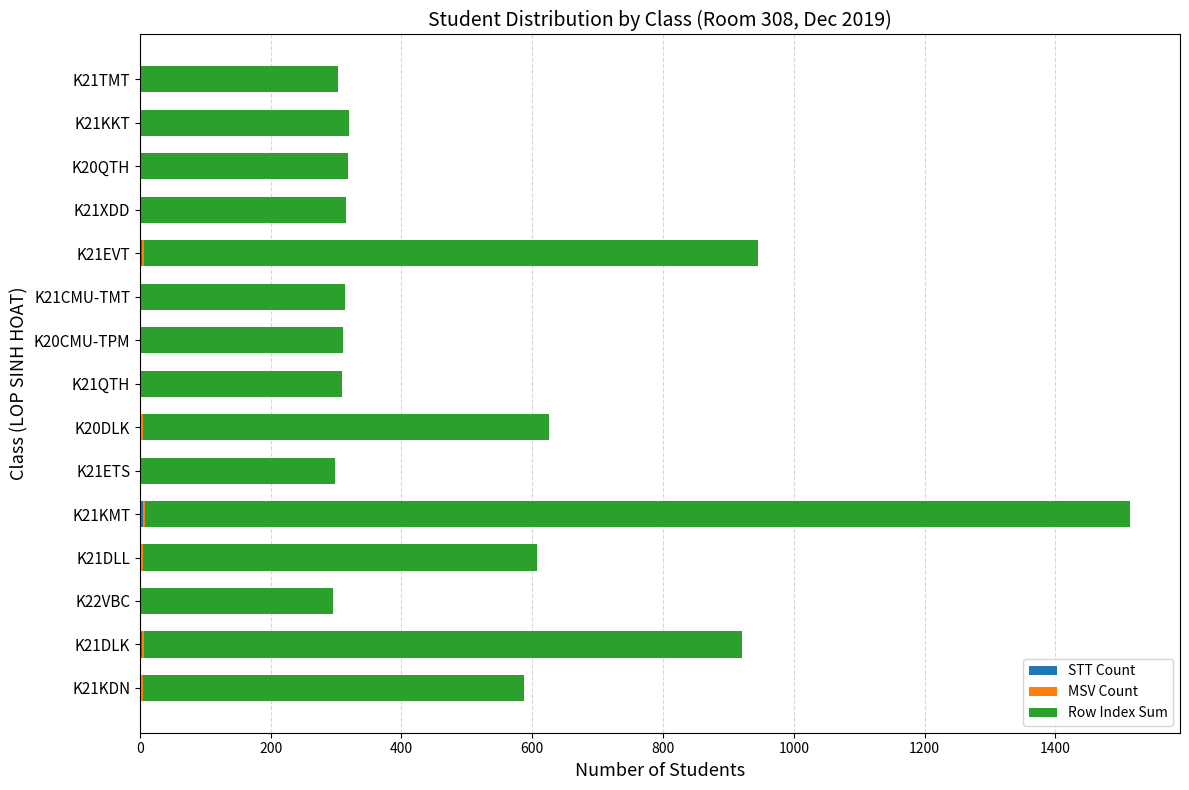

At which category is the sum across all series the highest?

K21KMT